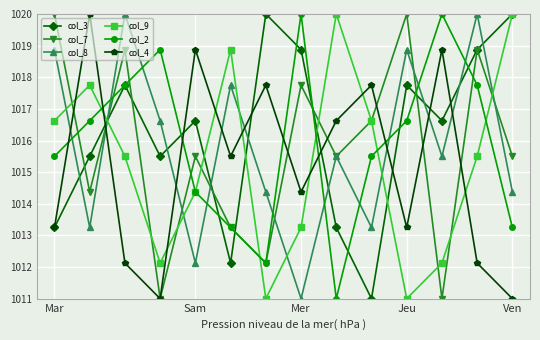

At how many categories does at least one series exceed 1018?

13